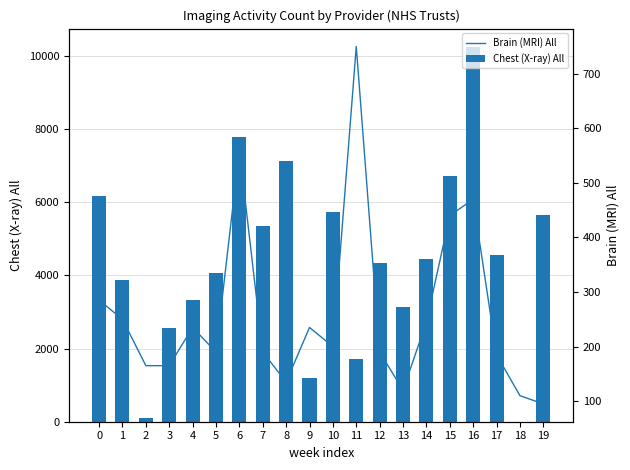

What is the sum of all Brain (MRI) All values?

5215